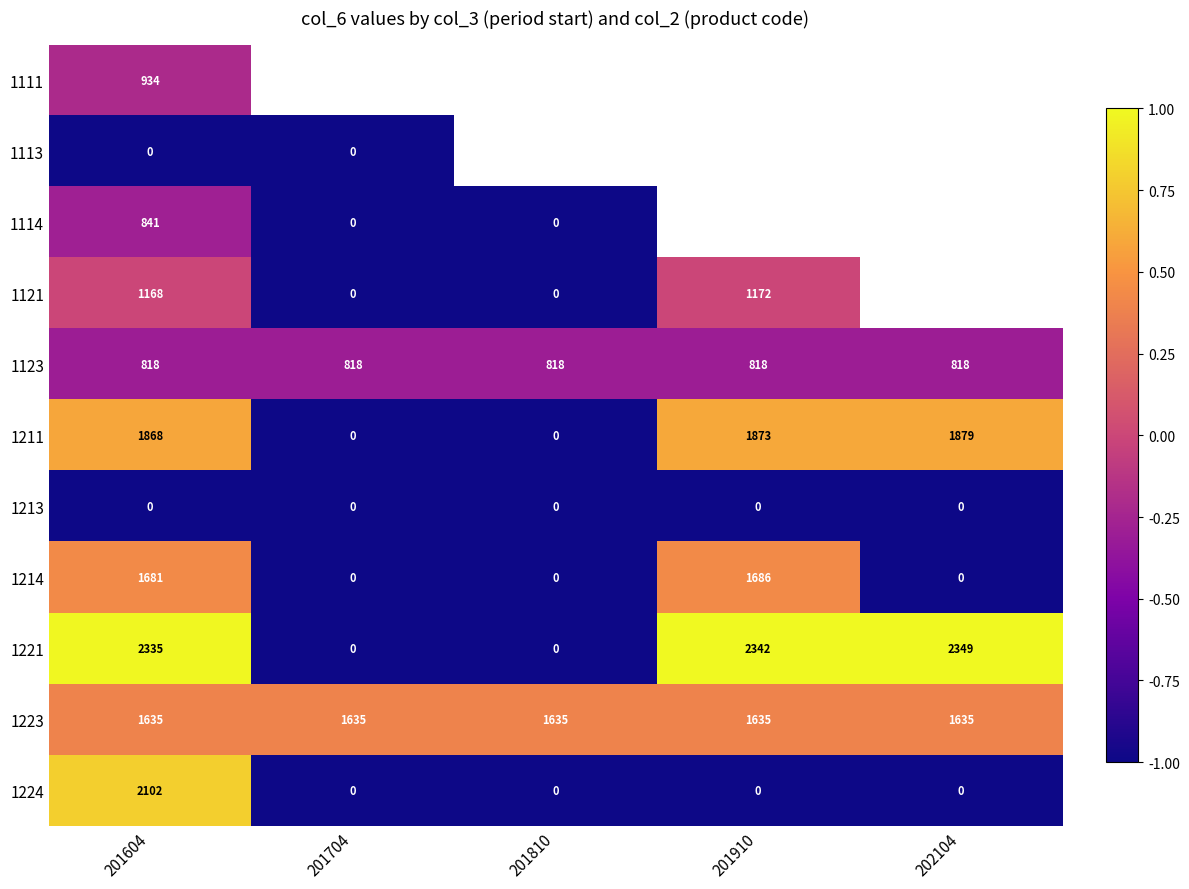

Is the value of 1214 at 201704 greater than the value of 1211 at 201910?

No